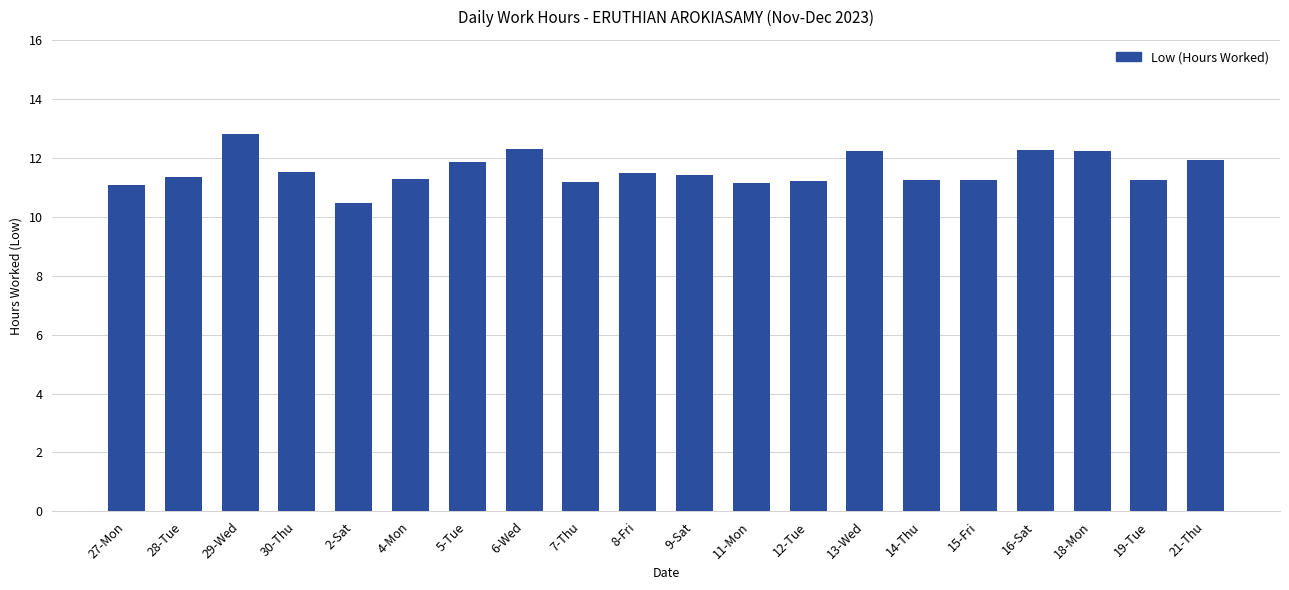

At which category does the chart reach its minimum across all series?

2-Sat